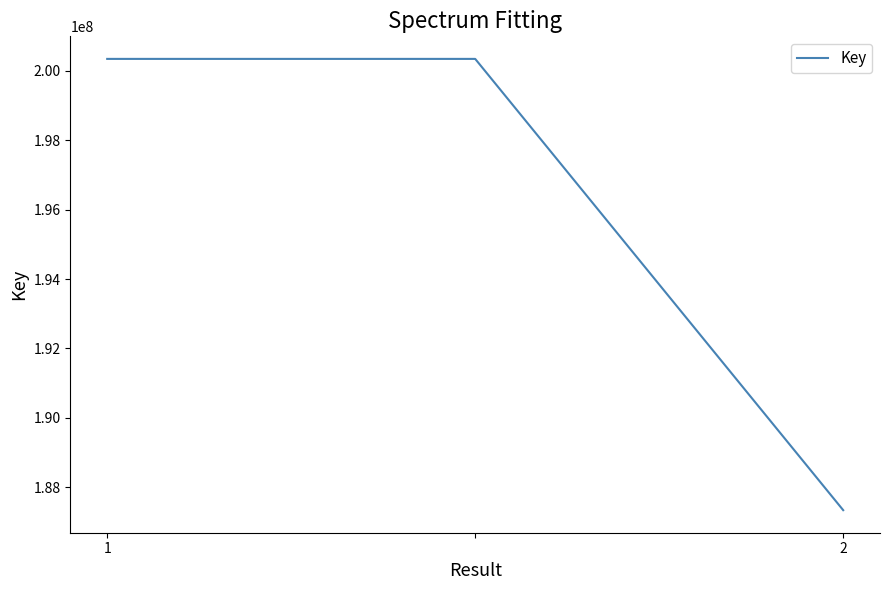

What is the greatest value displayed?

200346697